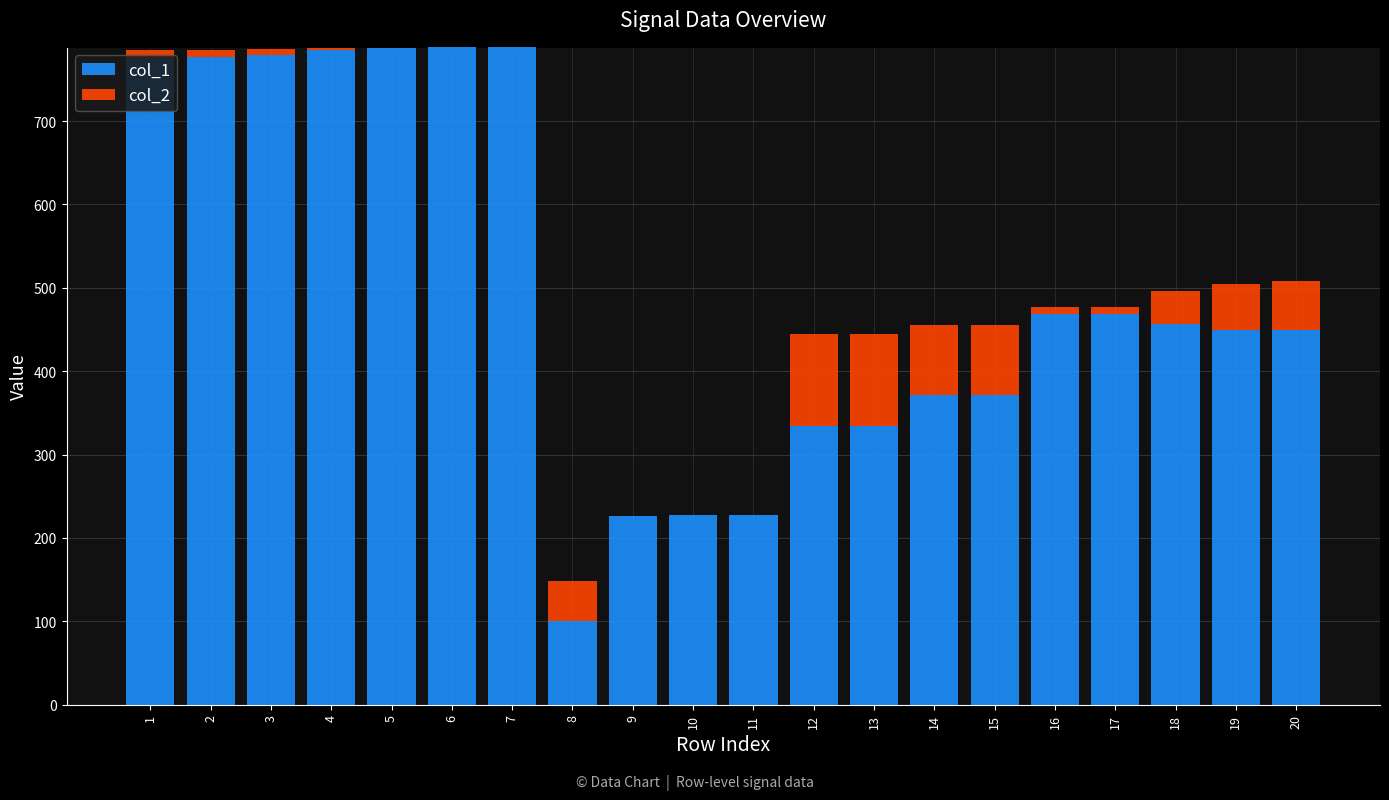

At how many categories does at least one series exceed 67?

20